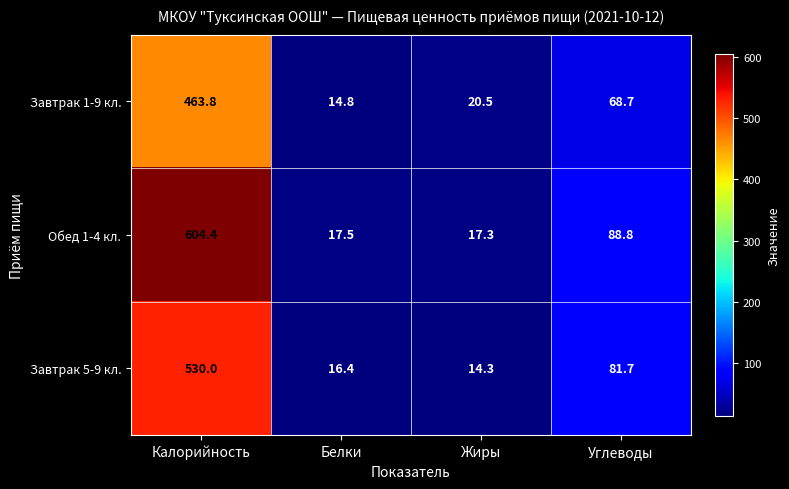

Where is Обед 1-4 кл. nearest to the value 310?

Углеводы